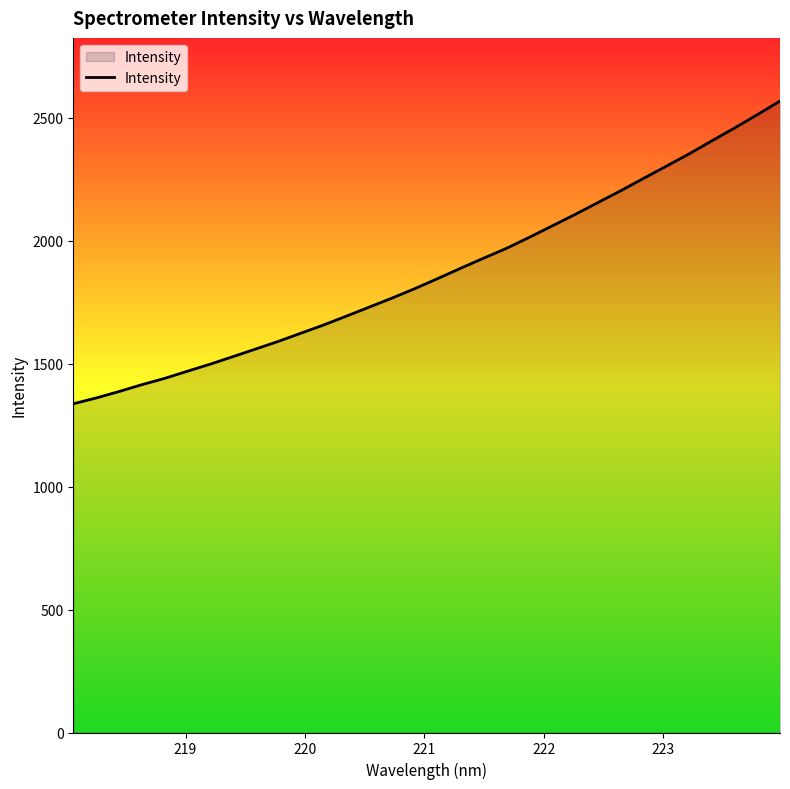

What is the smallest value displayed?

1336.5